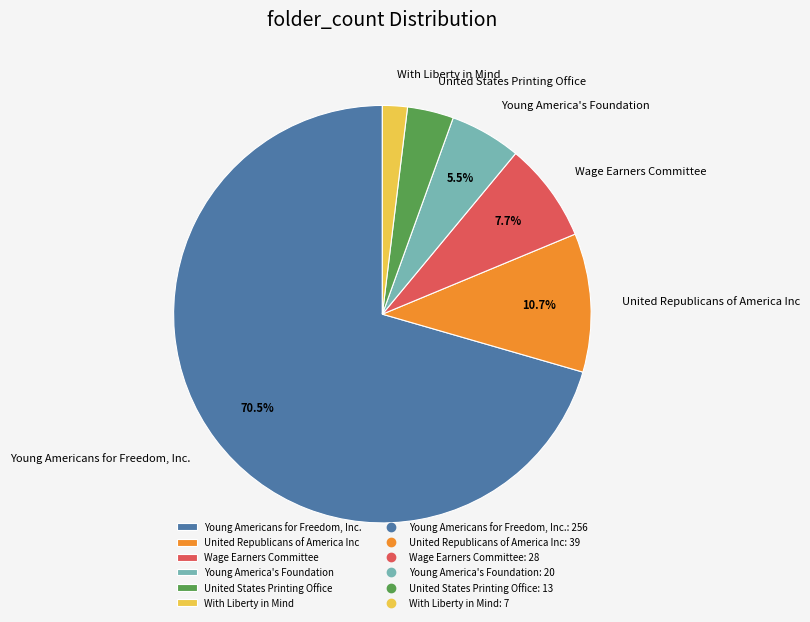

Which slice is the largest?

Young Americans for Freedom, Inc.